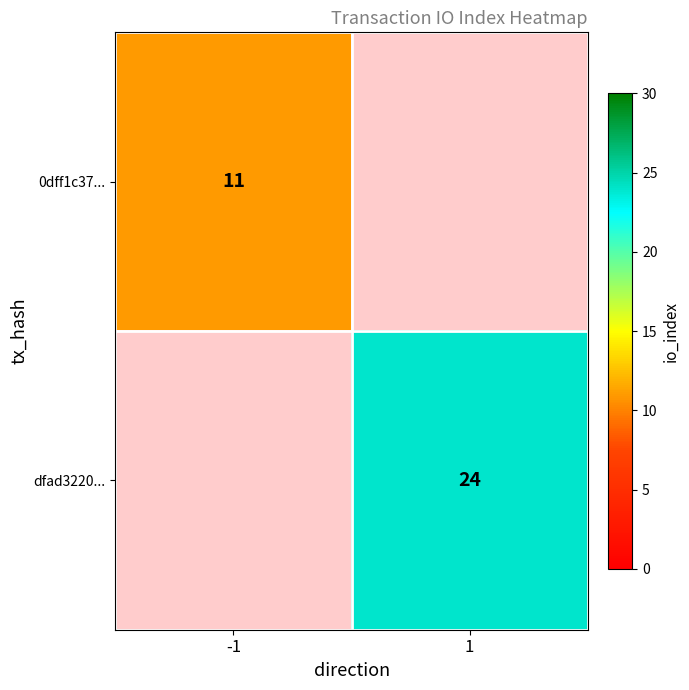

At how many categories does at least one series exceed 11?

1